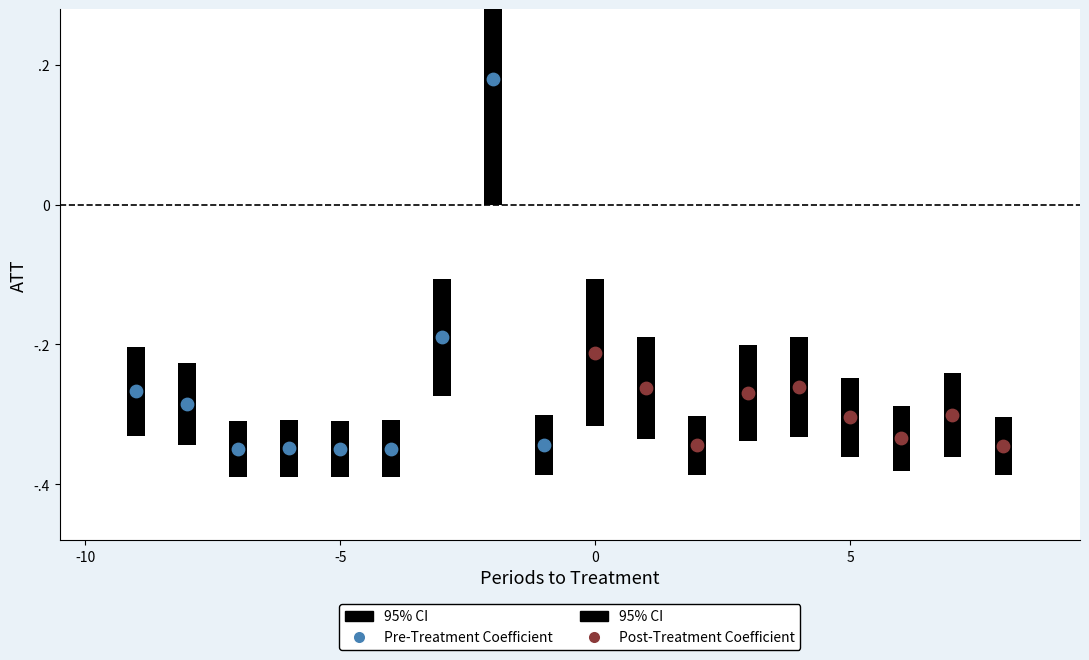

Which series has the largest total across all categories?

Pre-Treatment Coefficient